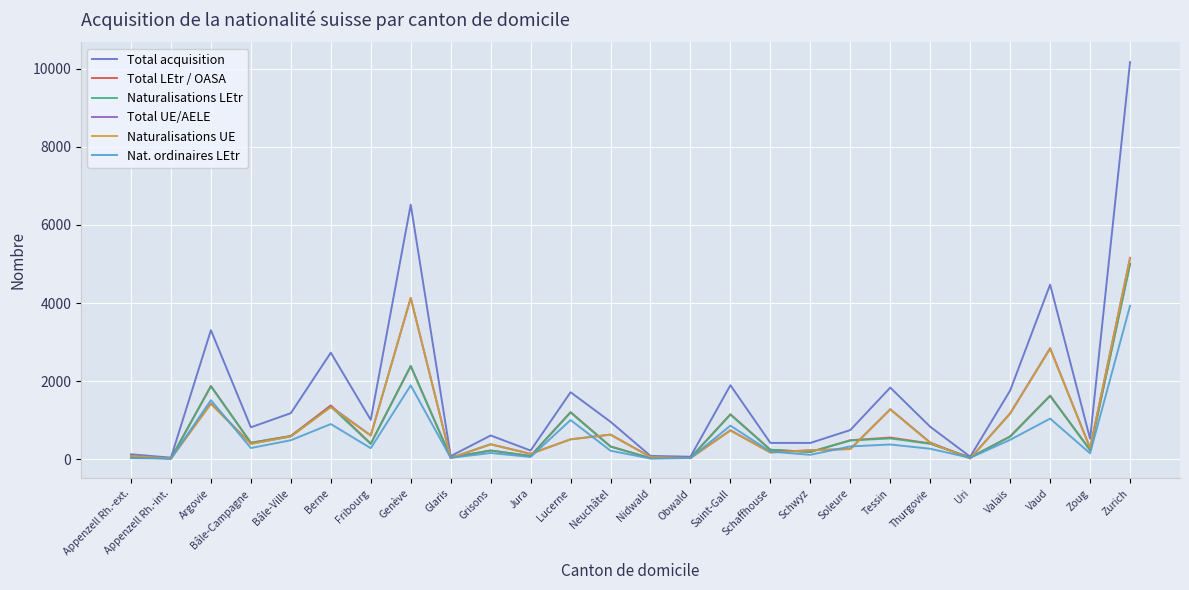

At which category is the sum across all series the highest?

Zurich